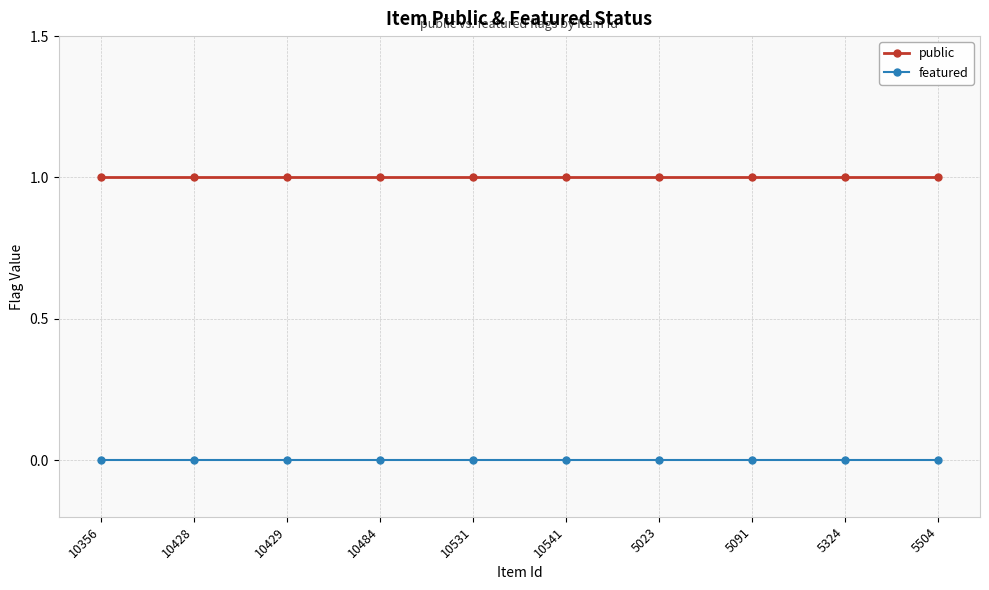

At 10428, list the series in order from smallest to largest.

featured, public